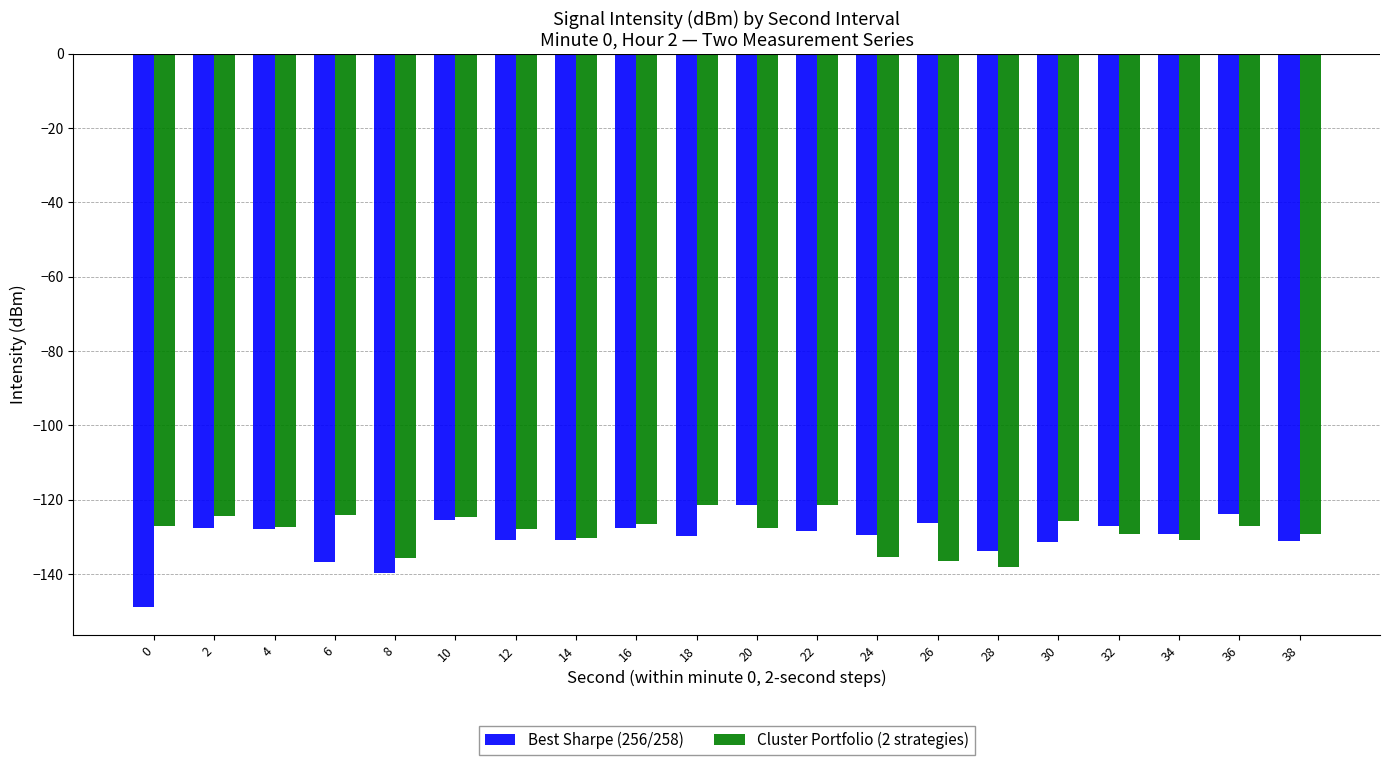

What is the difference between the highest and lowest values at 16?

1.0